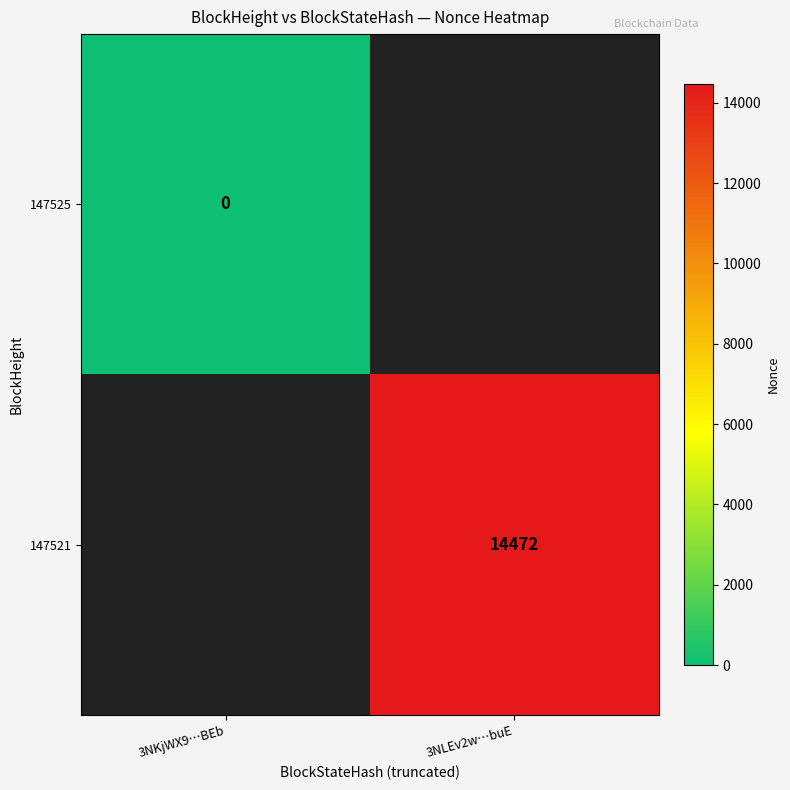

The 147521 series shows 14472 at 3NLEv2w…buE. True or false?

True